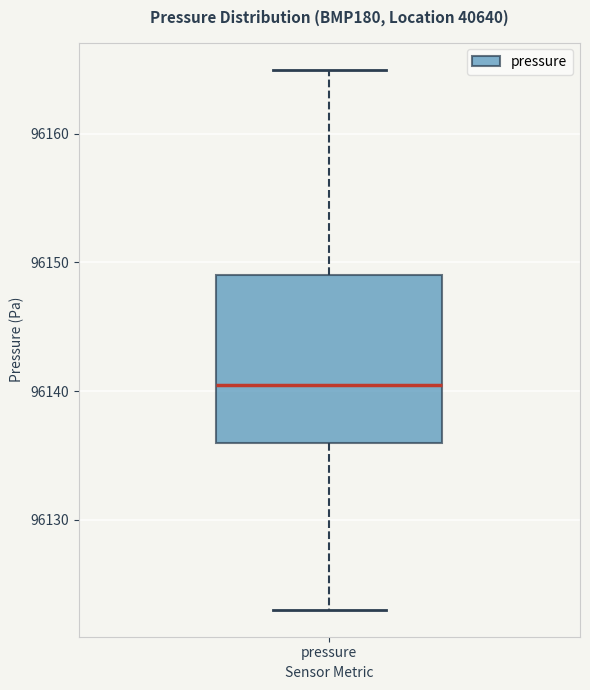

Transcribe this box plot: give where the median line is, the range the box spans, and where the two whiskers end, as read against the y-axis. The values are not printed on the chart, so give them approximately, as read against the axis.

median 96141, box 96136 to 96149, whiskers 96123 to 96165